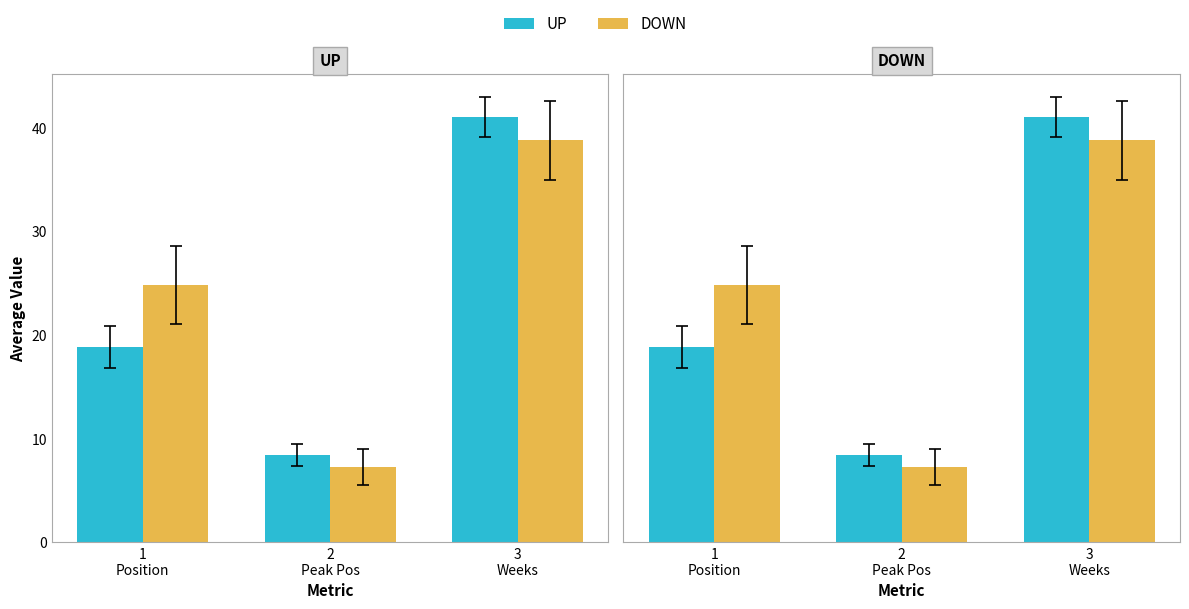

How many bars are there in each group?

2